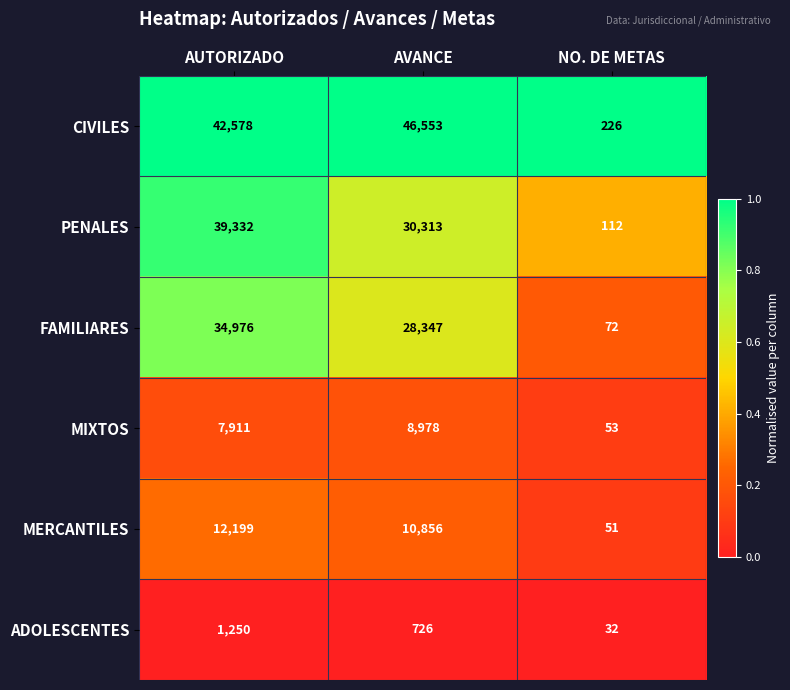

Rank the series at AVANCE from highest to lowest value.

CIVILES, PENALES, FAMILIARES, MERCANTILES, MIXTOS, ADOLESCENTES